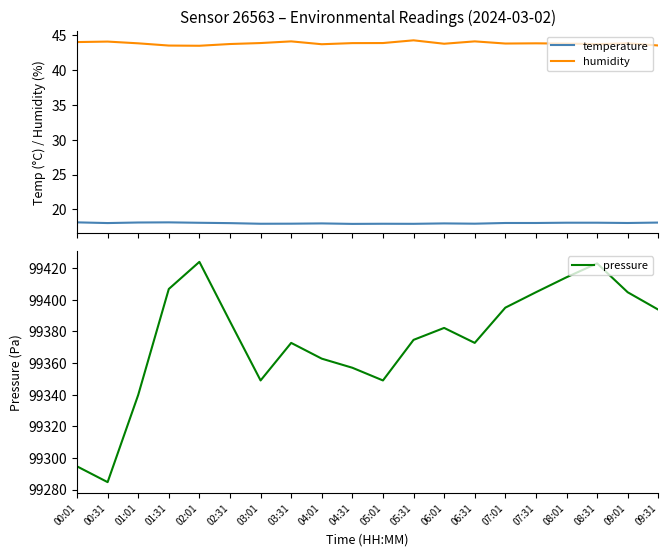

Read the temperature value at 09:01.

18.0